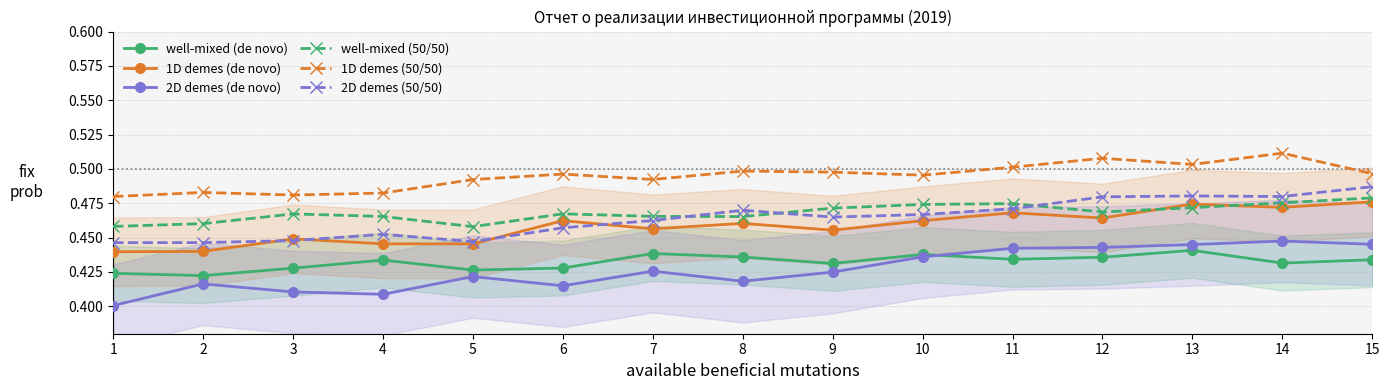

Is it true that 1D demes (50/50) equals 0.5 at 3?

True